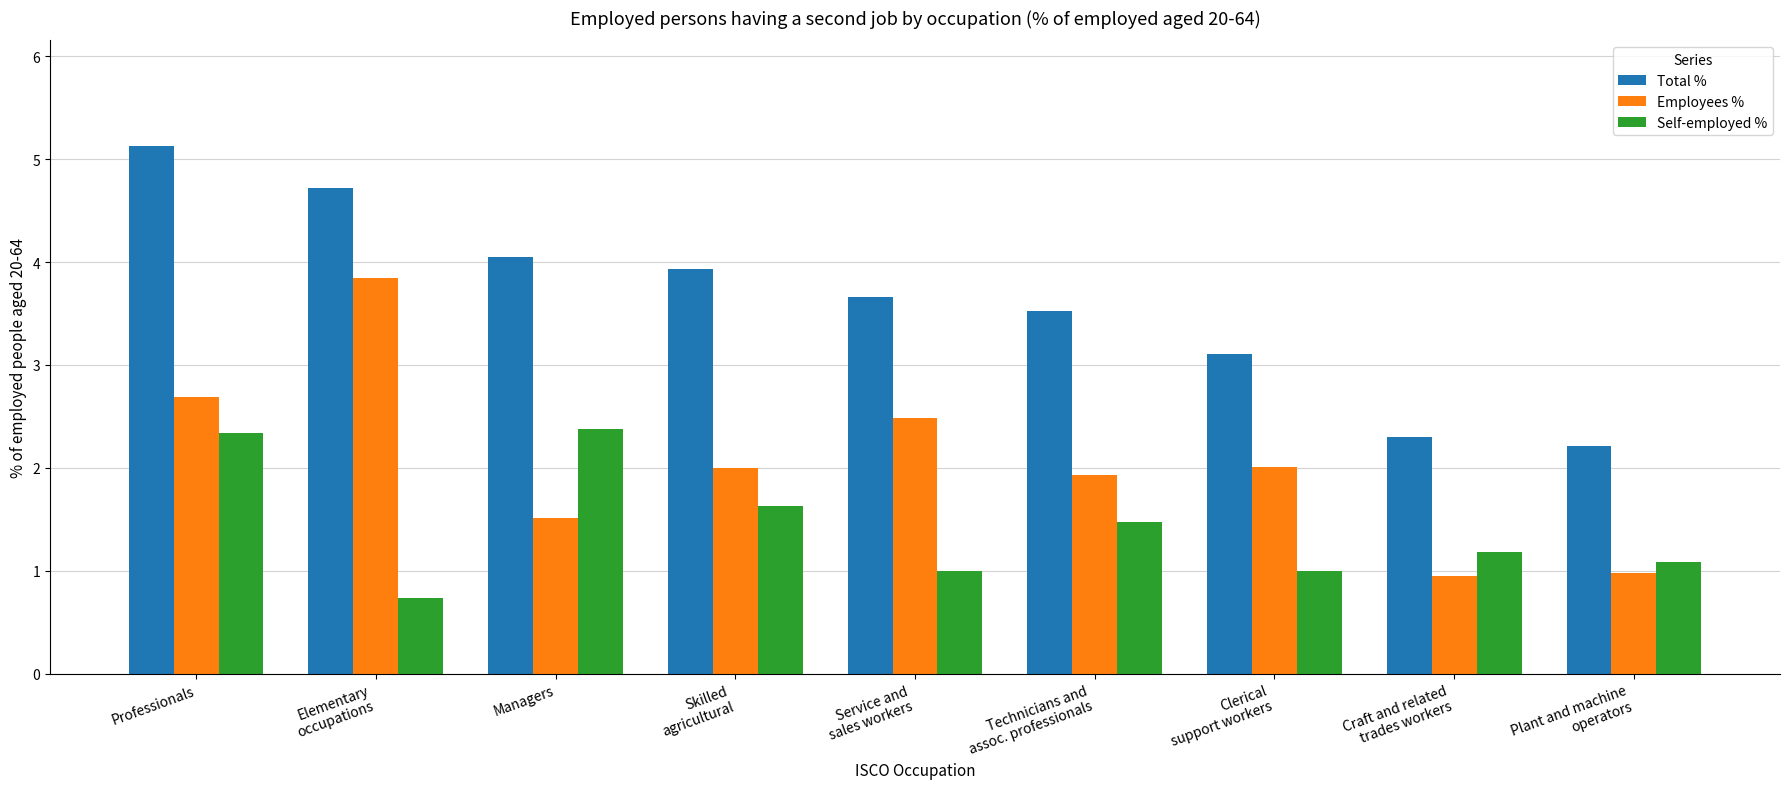

The Employees % series shows 3.4 at Skilled
agricultural. True or false?

False